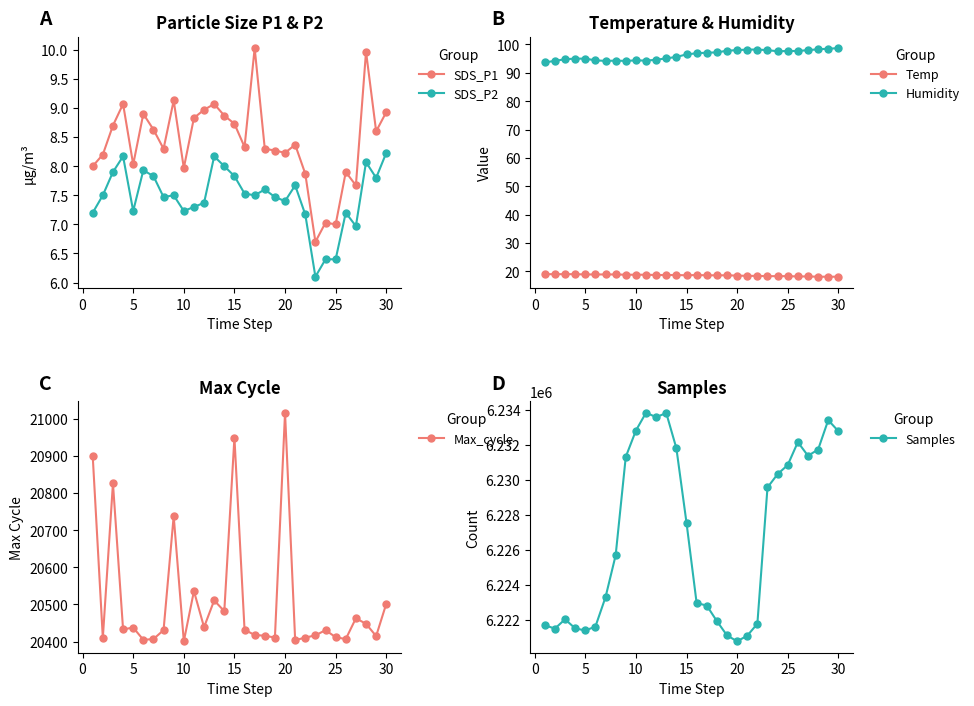

Is this an area chart (filled region under the line)?

No